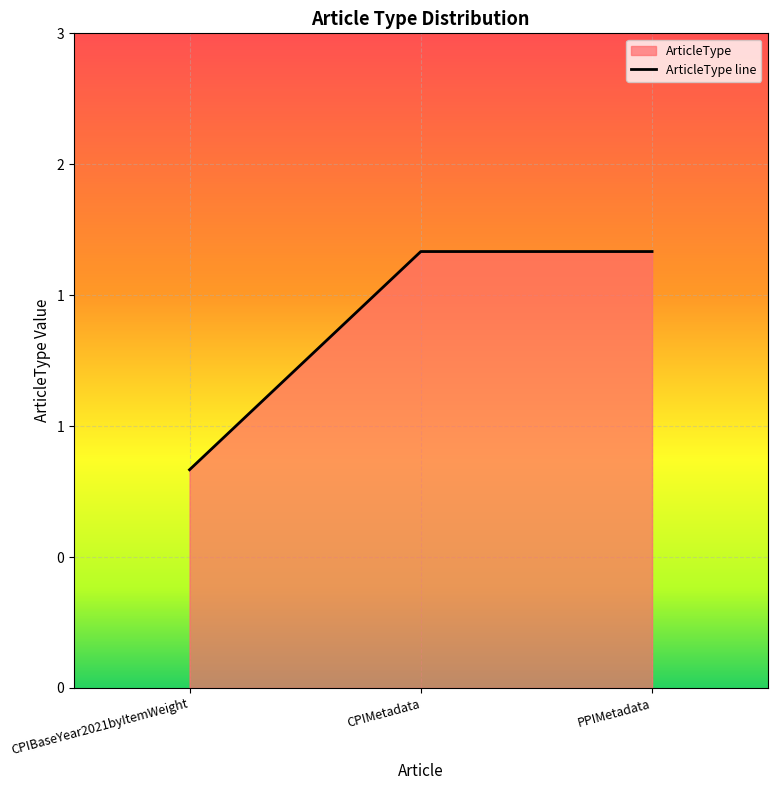

What is the label of the 2nd point from the left?

CPIMetadata